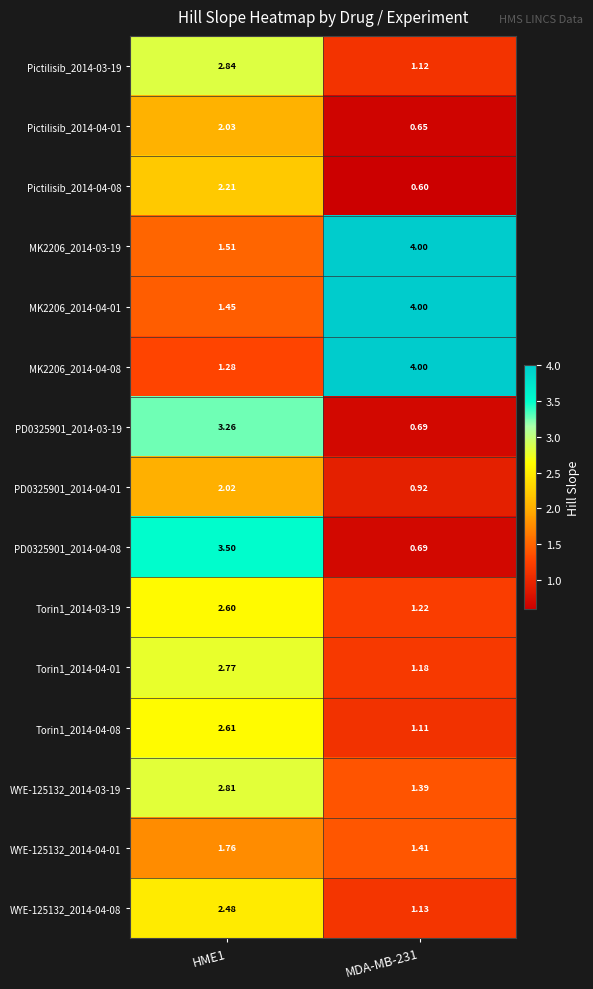

What is the minimum value shown in the chart?

0.6